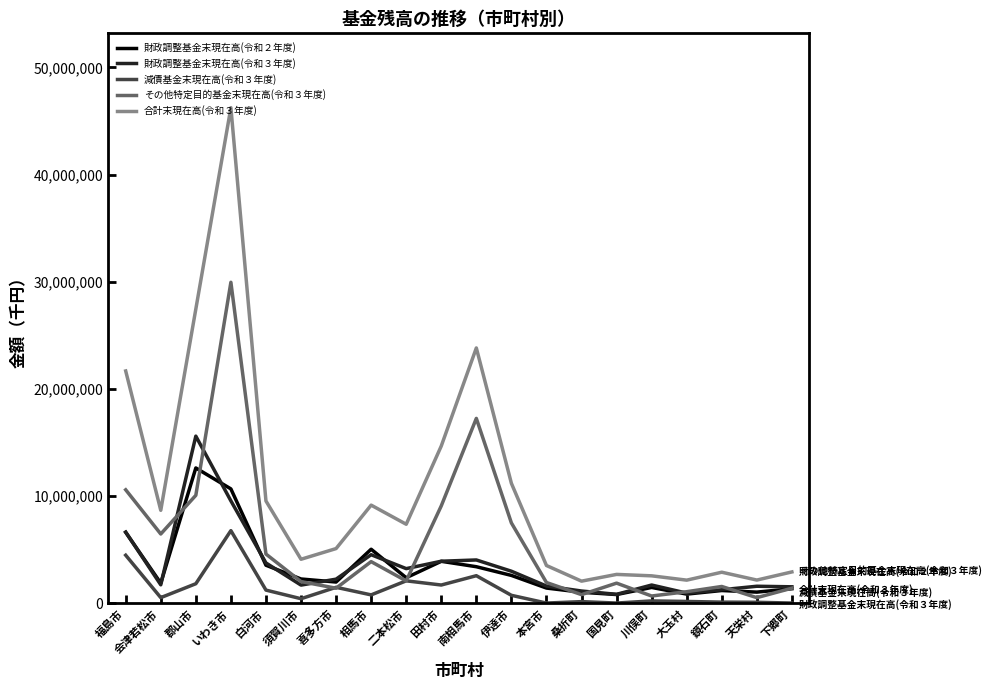

True or false: 合計末現在高(令和３年度) has more than 1 interior local peaks.

True